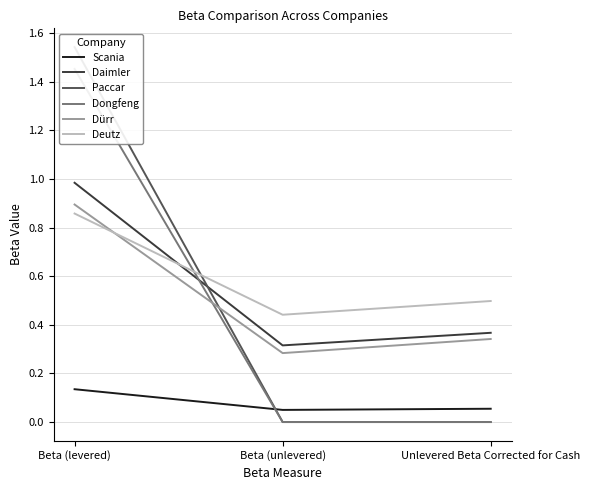

The value of Scania at Beta (unlevered) is 0.0. True or false?

True